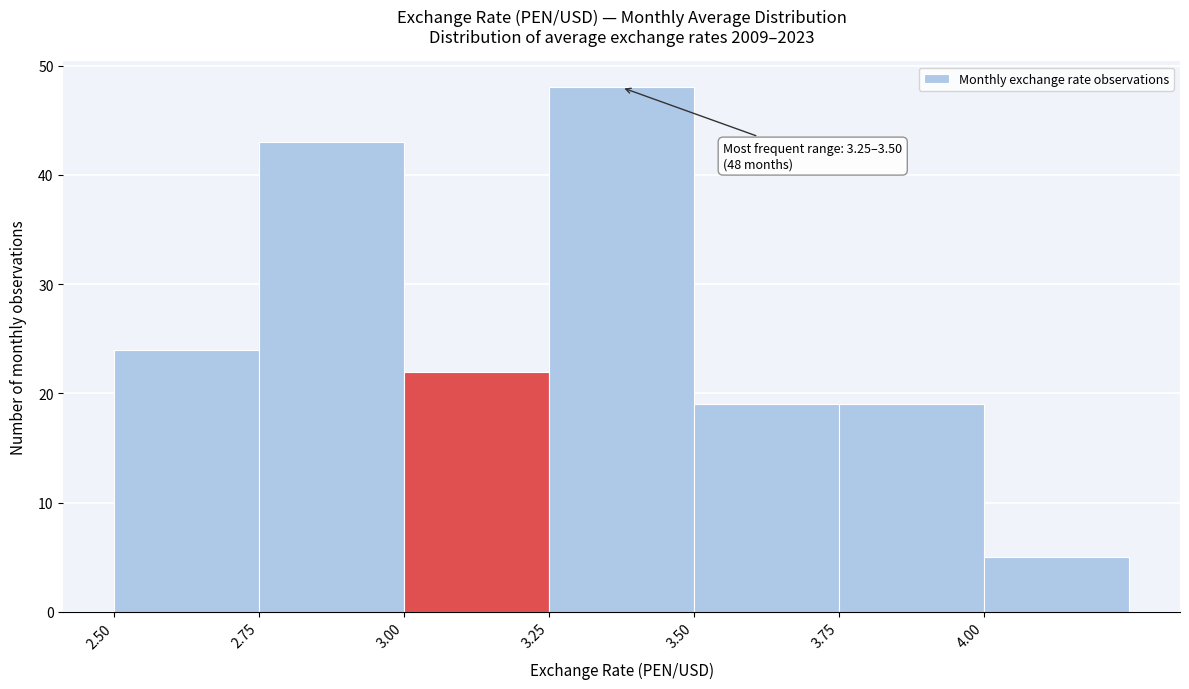

Which range on the x-axis has the tallest bar?

3.25 to 3.50